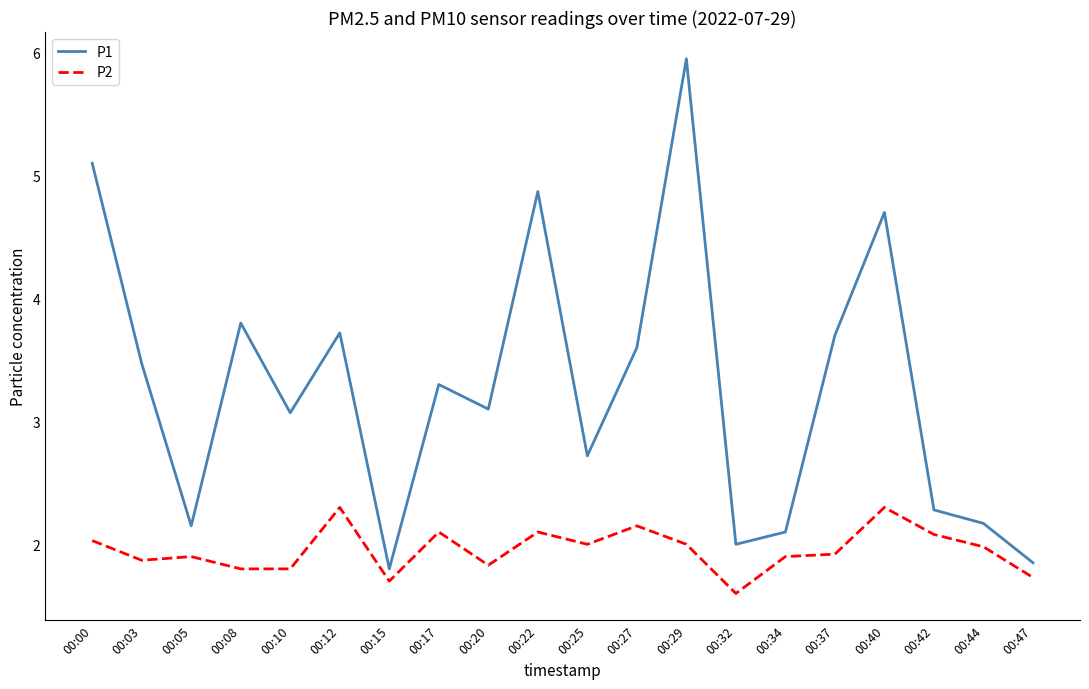

Rank the series at 00:37 from highest to lowest value.

P1, P2